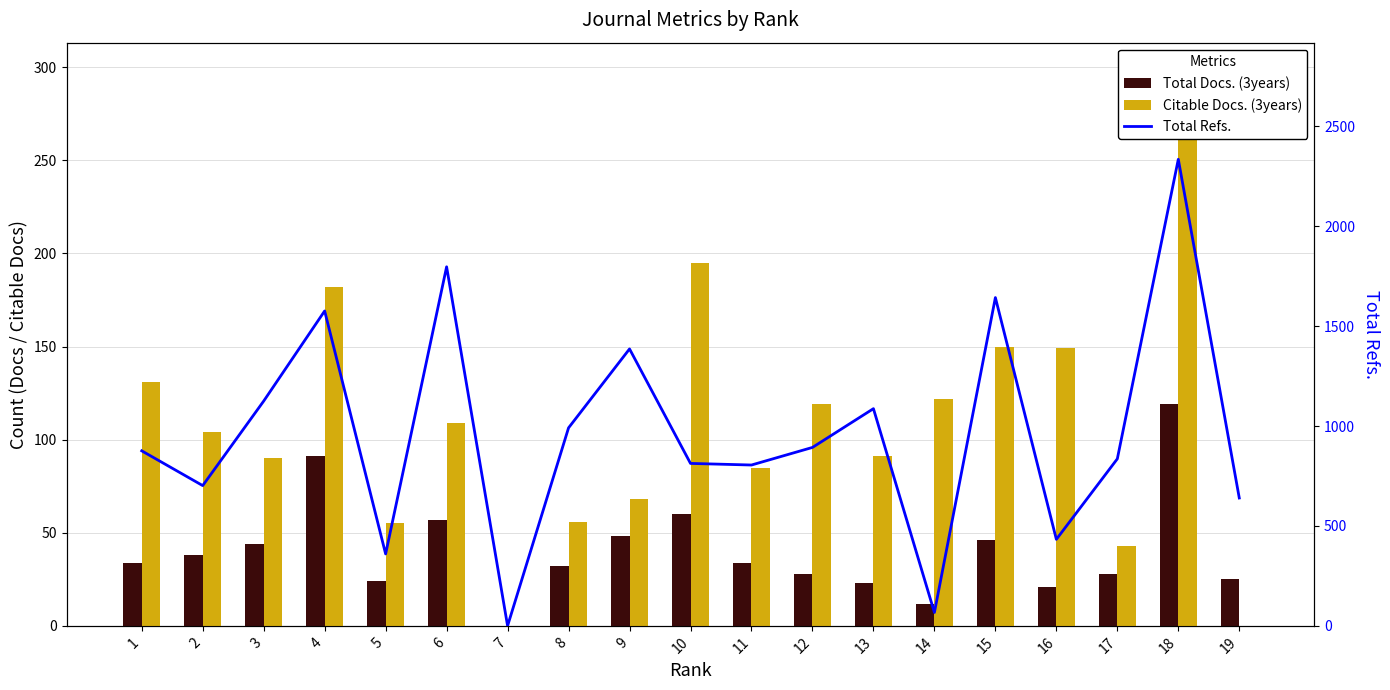

Between 7 and 15, which series saw the biggest shift?

Total Refs.